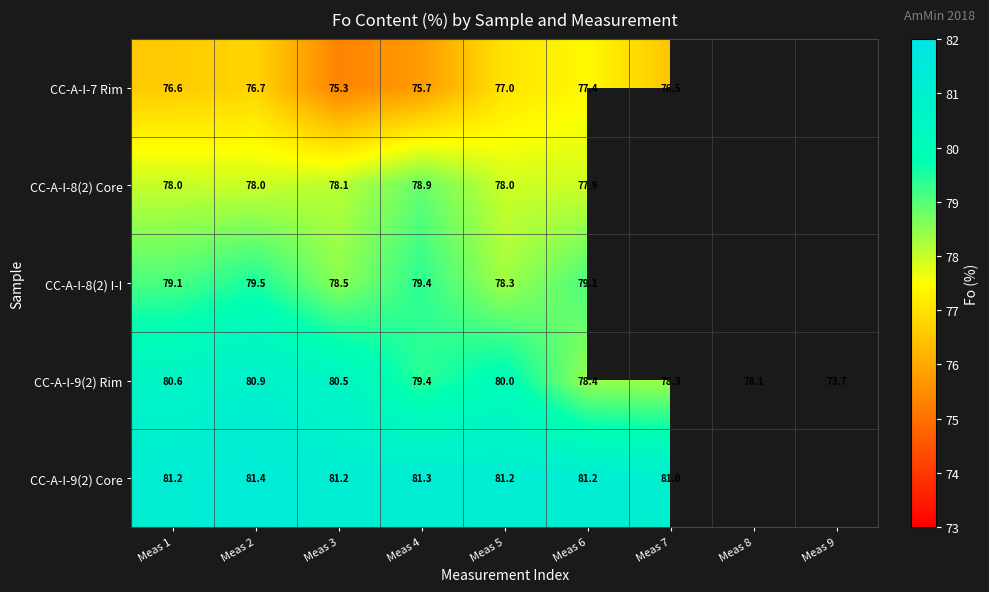

Is the value of CC-A-I-9(2) Core at Meas 7 greater than the value of CC-A-I-8(2) I-I at Meas 2?

Yes